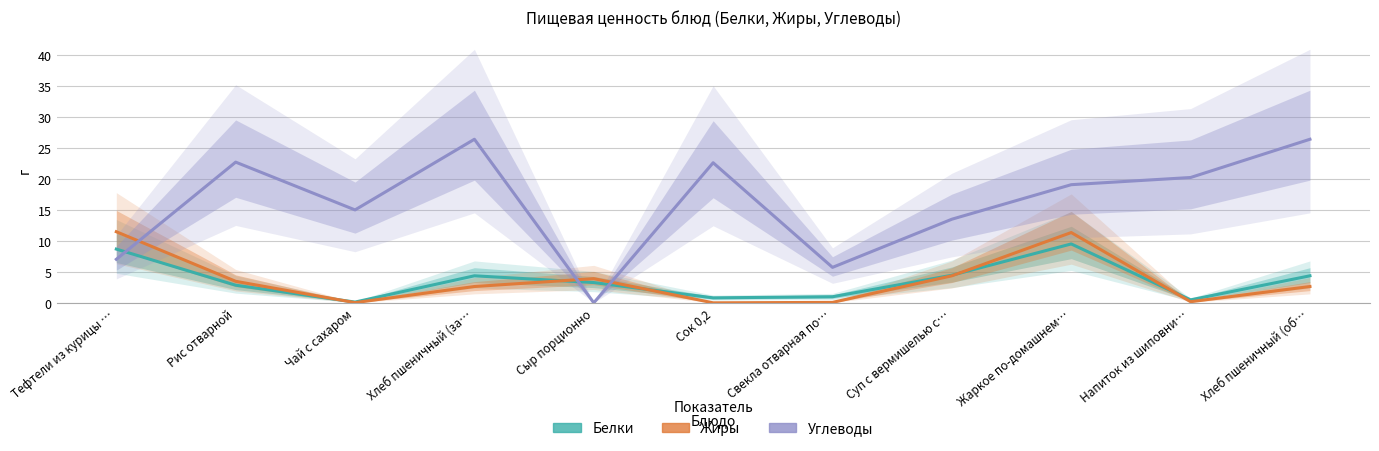

What is the minimum value for Белки?

0.1